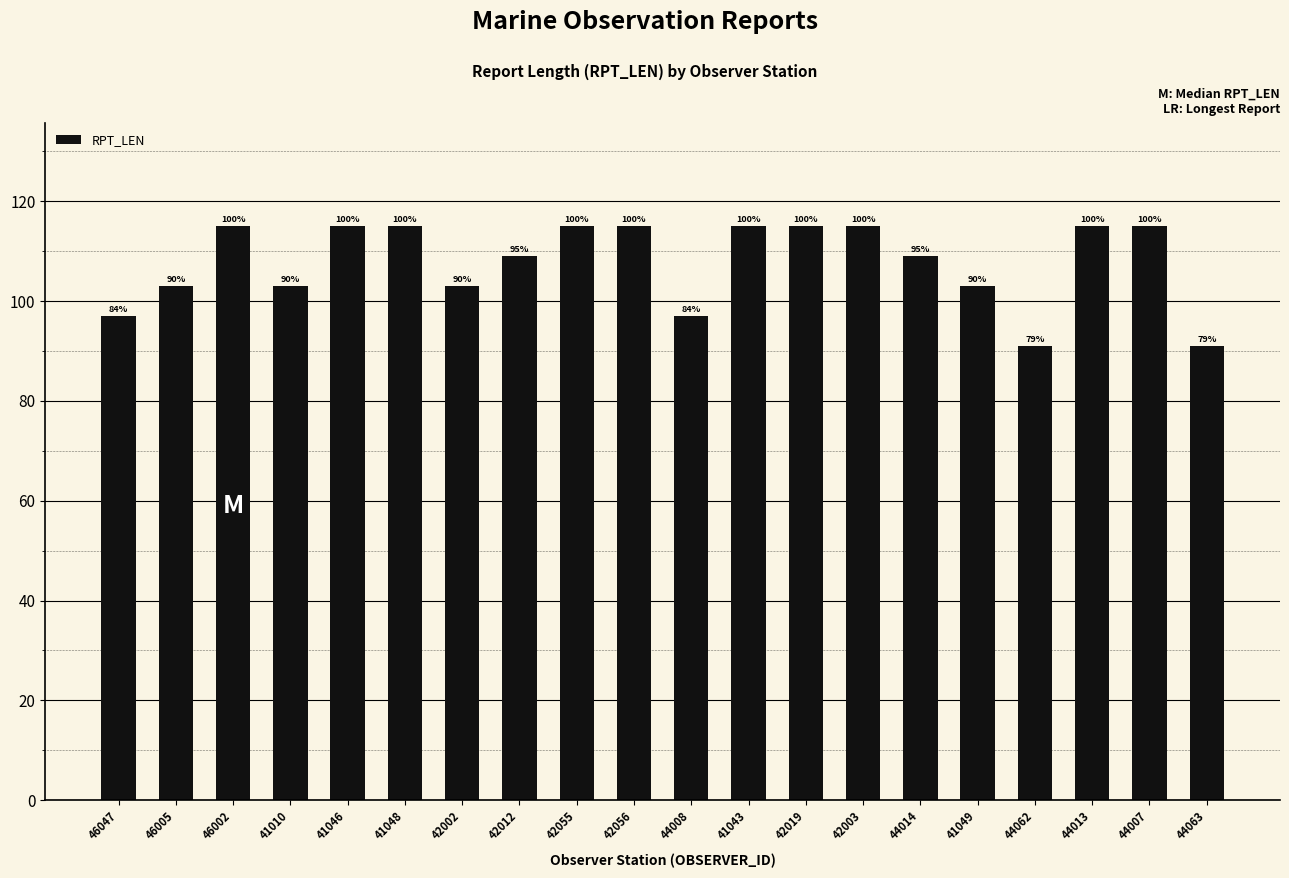

The chart shows a value of 97 at 46047. True or false?

True